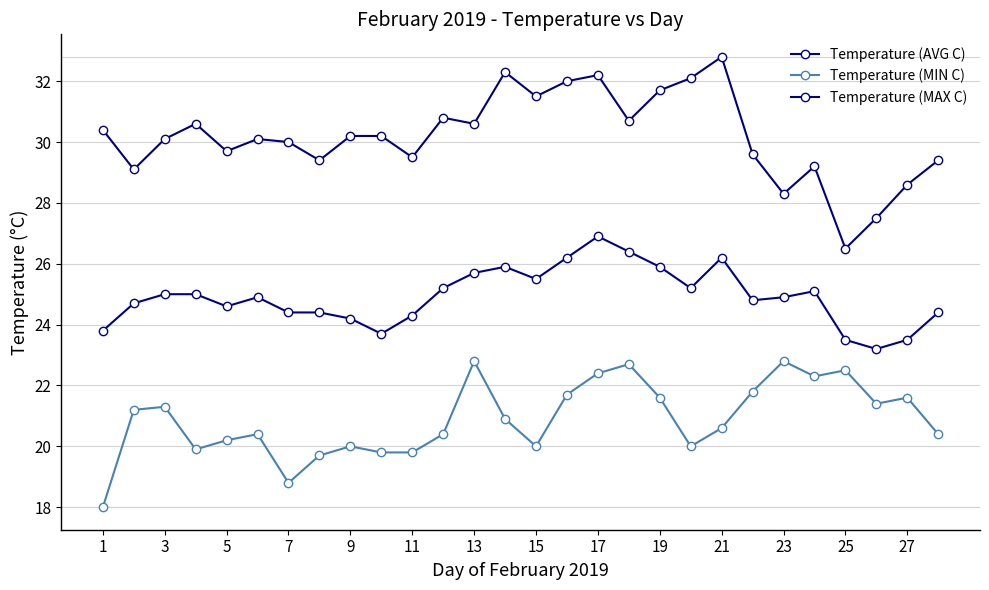

What is the maximum value shown in the chart?

32.8